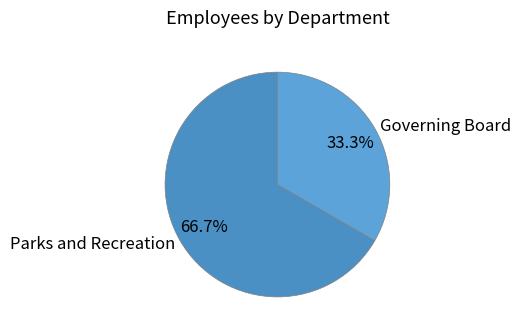

To the nearest percent, what is the combined percentage of Governing Board and Parks and Recreation?

100%